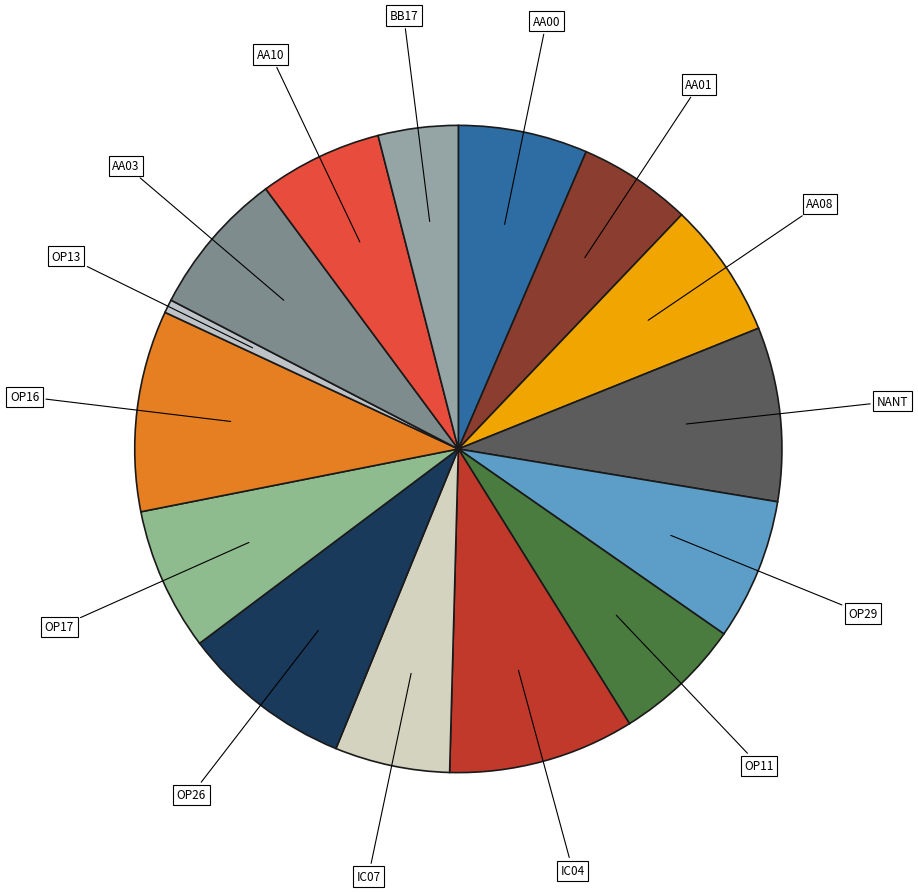

Count the number of slices in the pie.

15